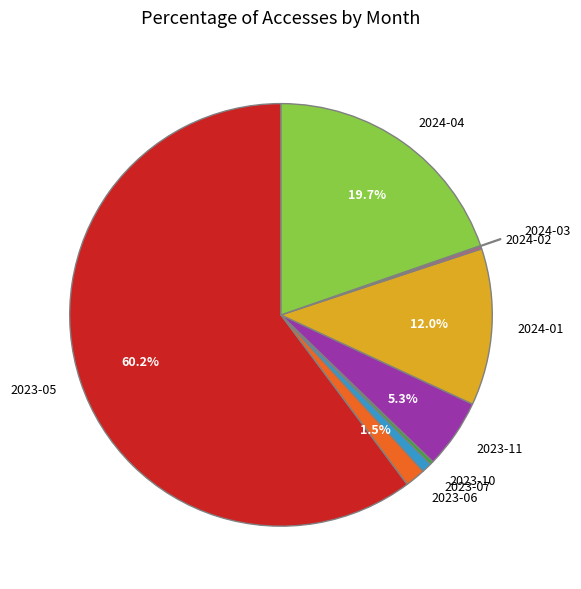

Do 2023-05 and 2024-04 together represent more than half of the pie?

Yes